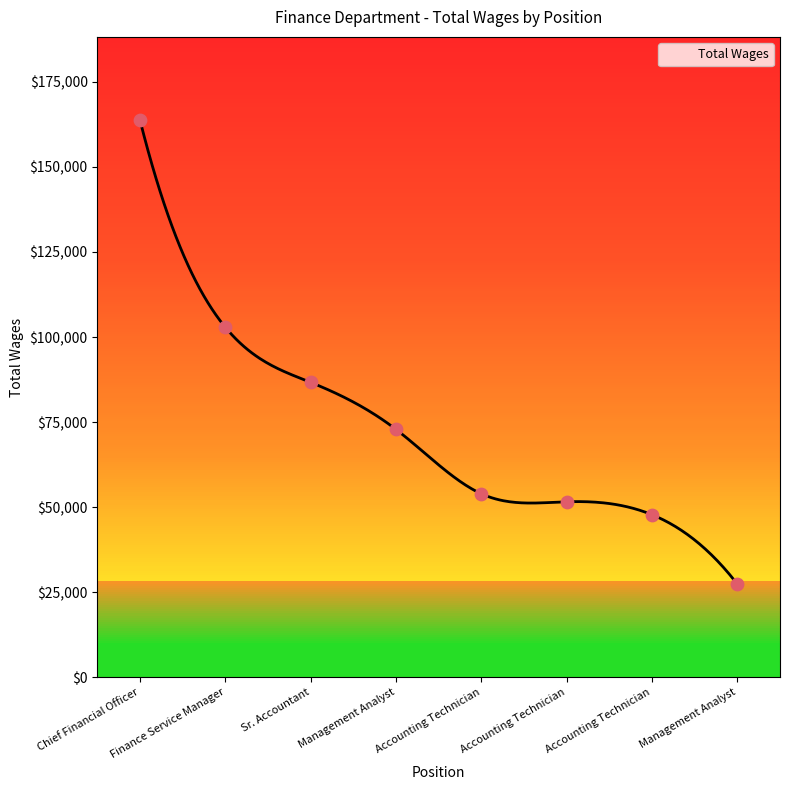

Approximately how many times larger is the value at Chief Financial Officer compared to Sr. Accountant?

1.9